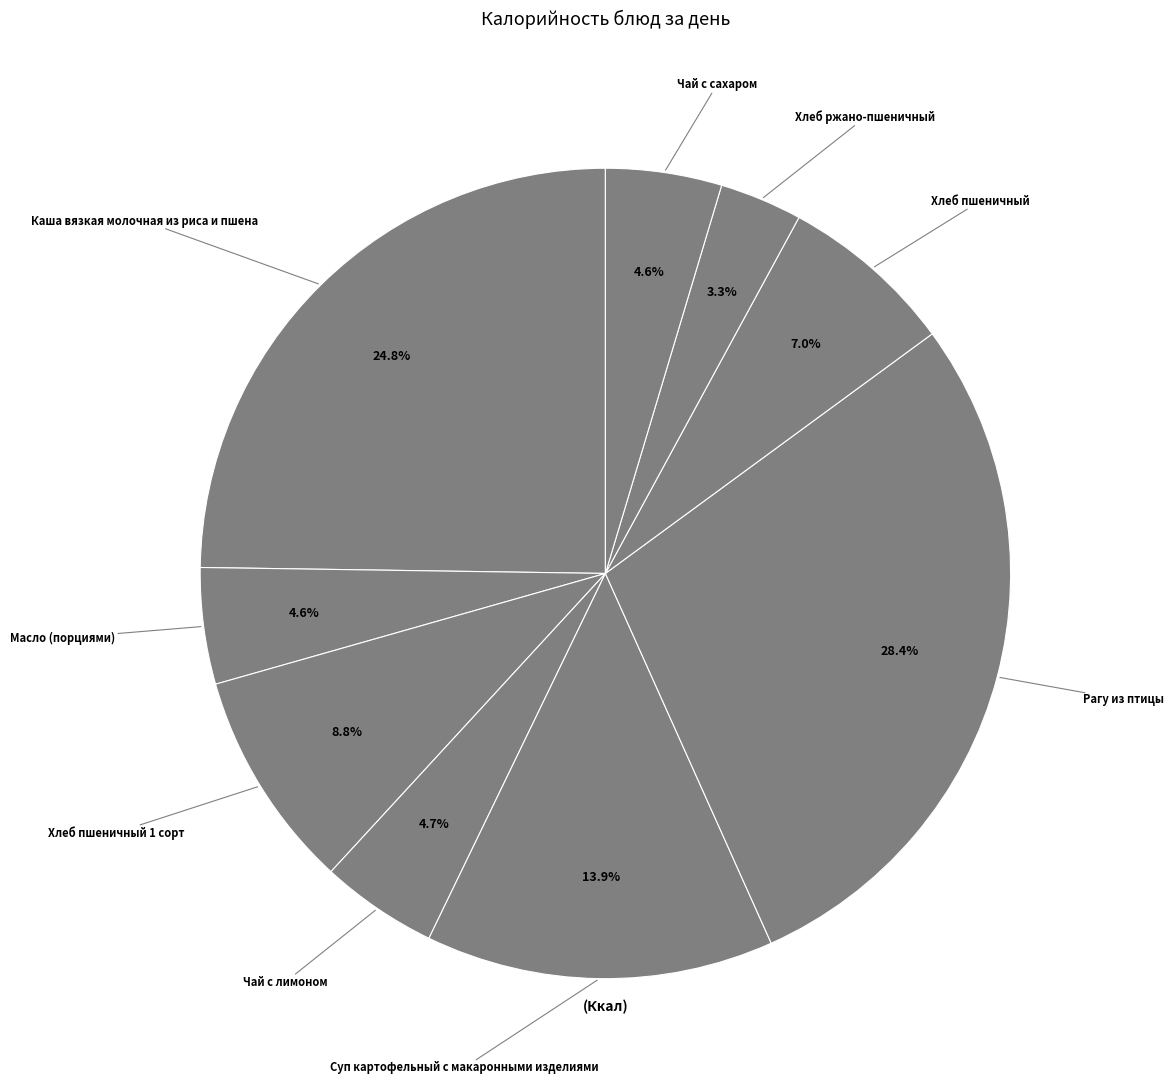

Count the number of slices in the pie.

9